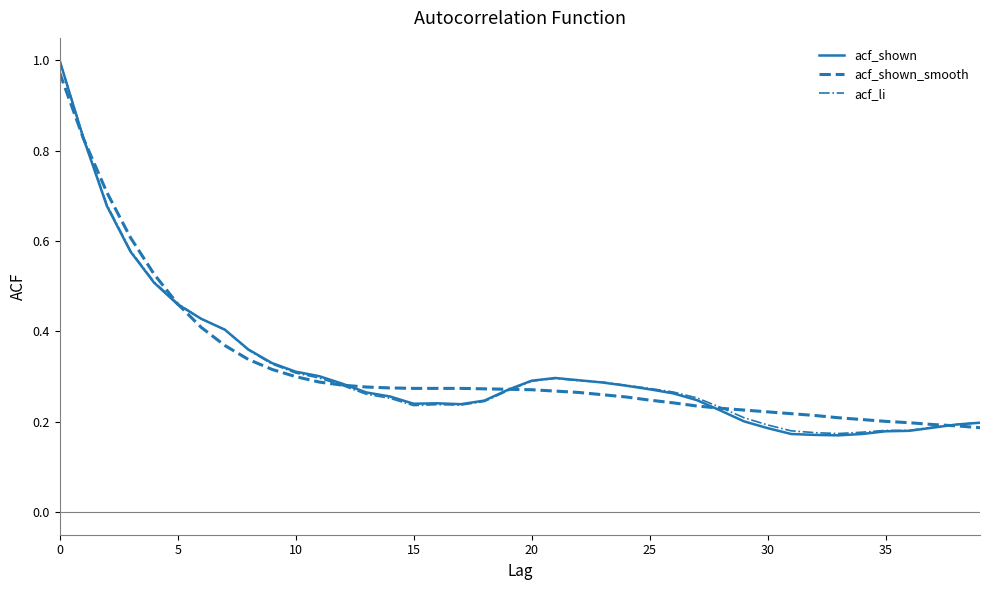

How many lines are shown in the chart?

3